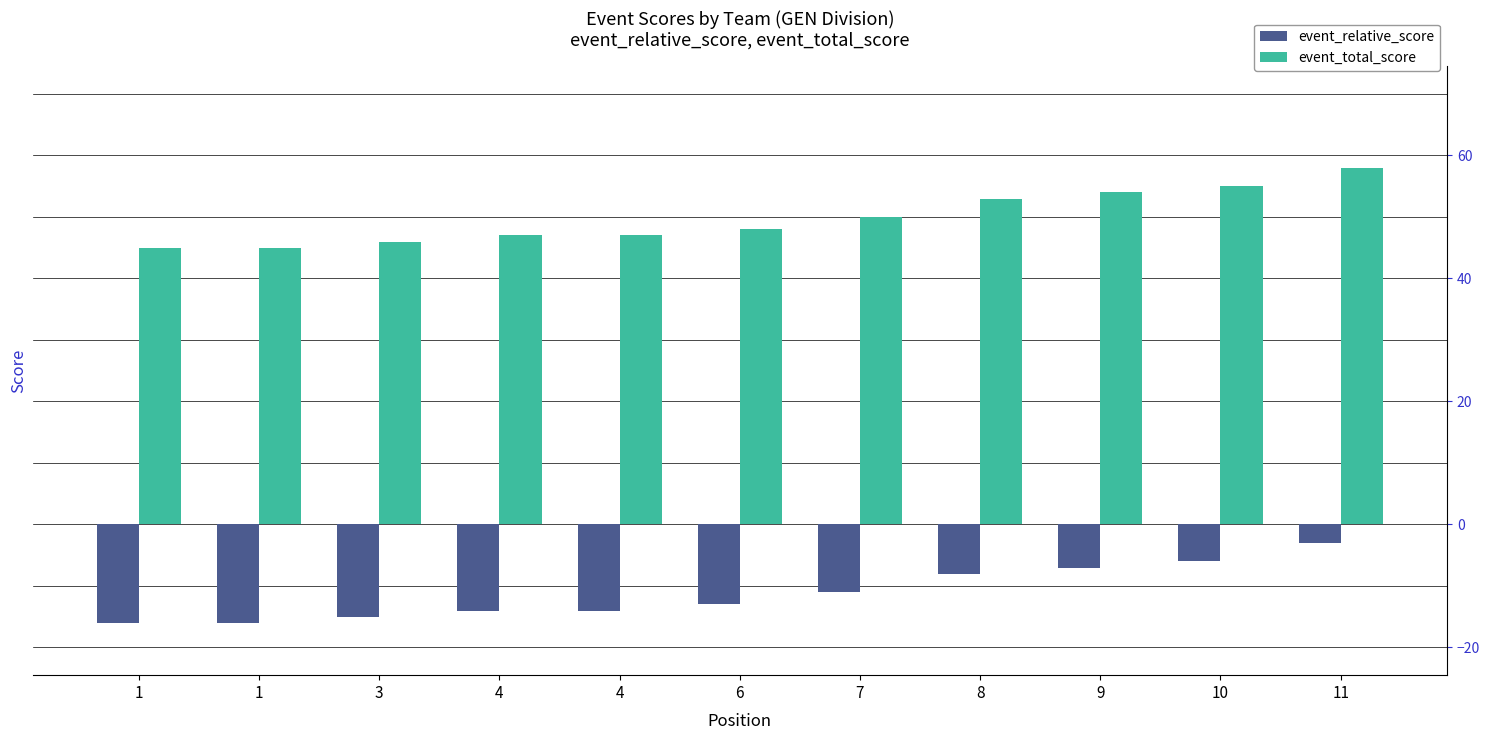

List the series in order of their overall mean, highest first.

event_total_score, event_relative_score